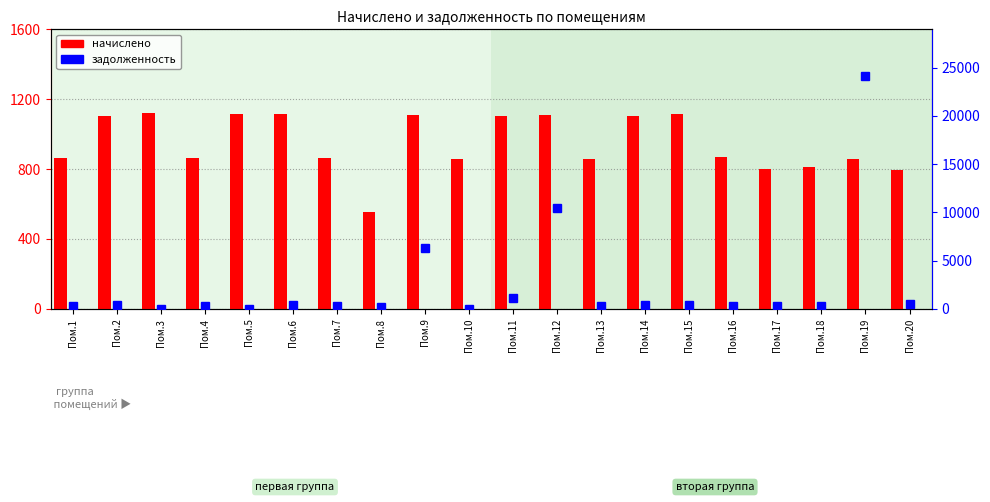

List the series in order of their peak value, lowest first.

начислено, задолженность